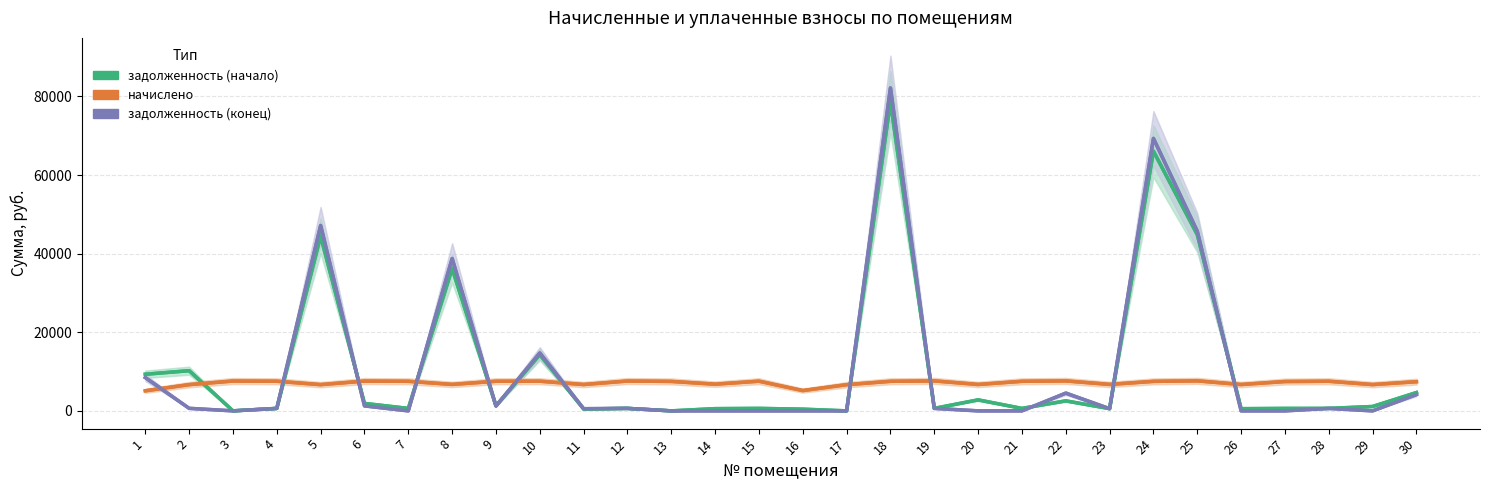

At which label is задолженность (конец) closest to 41082?

8